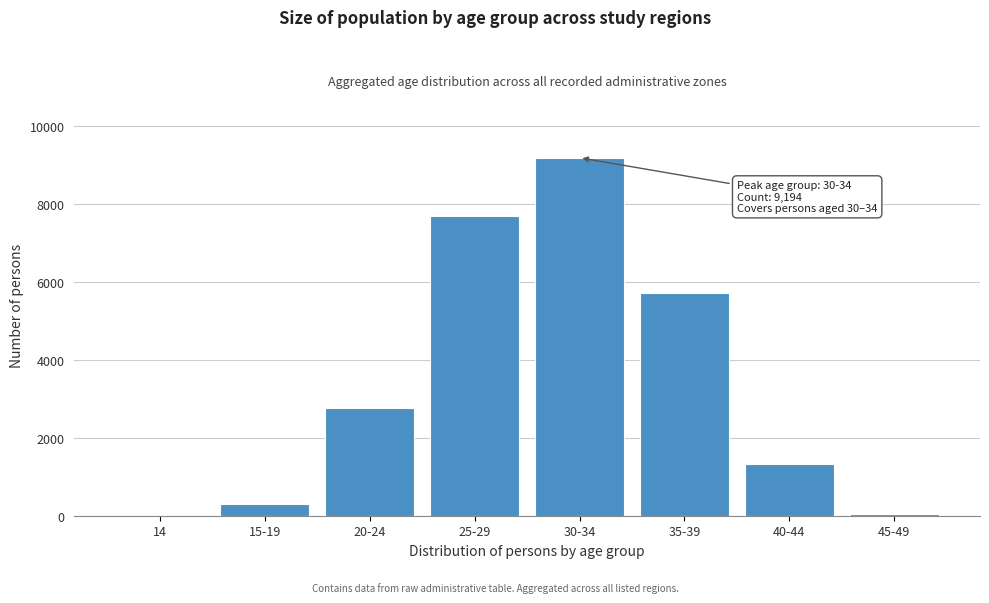

At which label is the value closest to 4598?

35-39